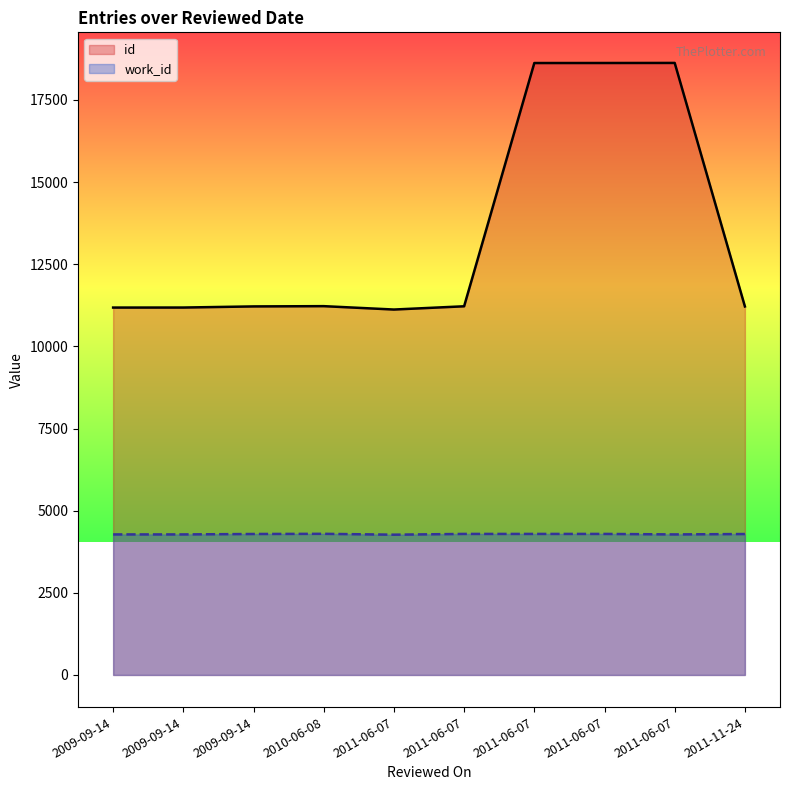

Between 2009-09-14 and 2011-06-07, which series saw the biggest shift?

id